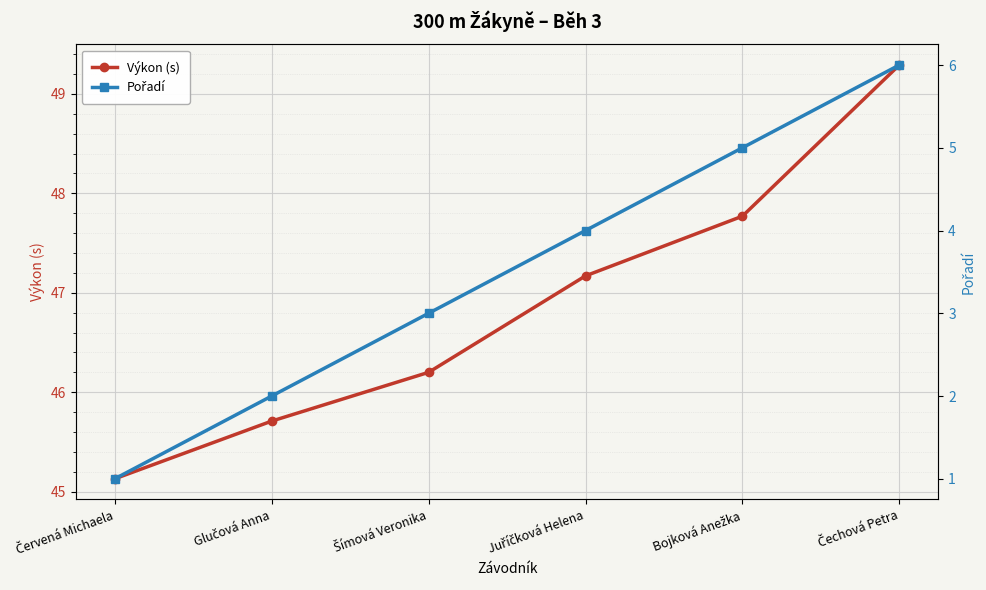

What is the difference between the highest and lowest values at Glučová Anna?

43.7